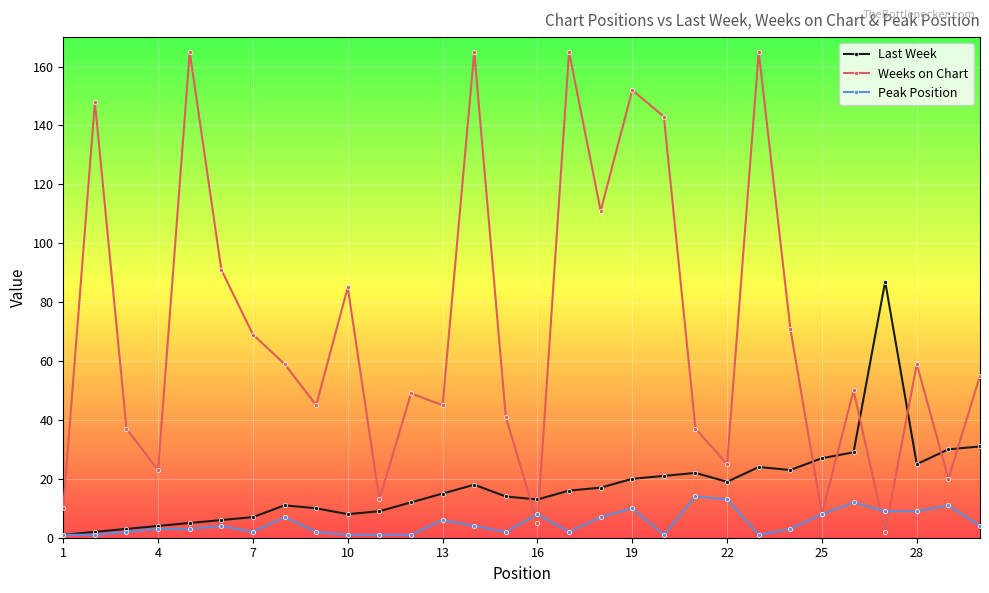

Which series has the largest range (max minus min)?

Weeks on Chart